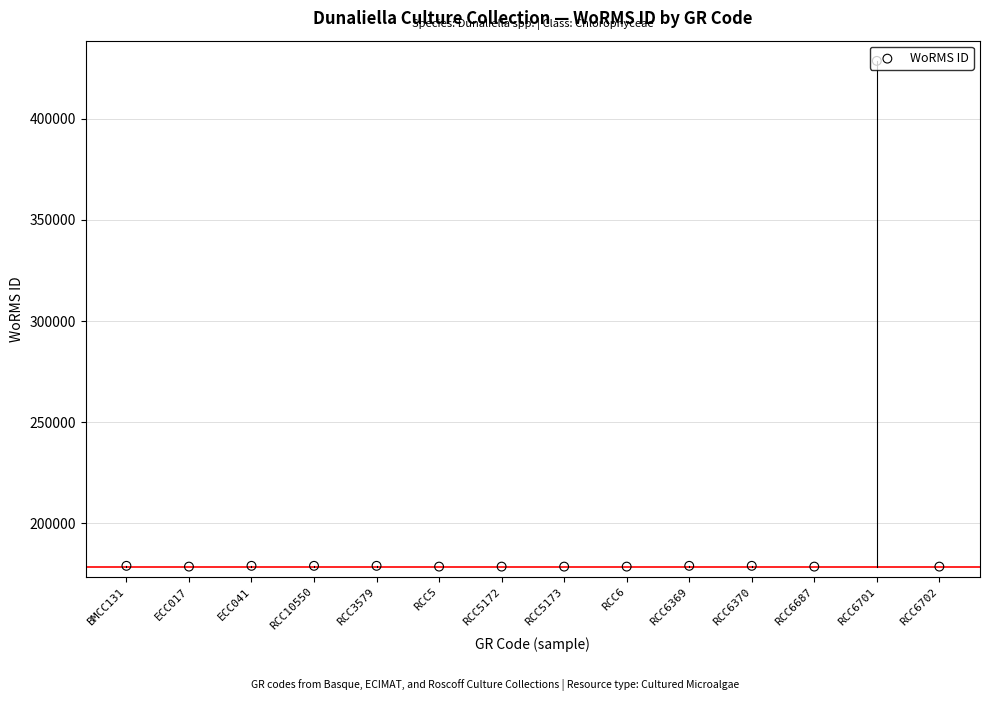

Between RCC6702 and RCC3579, which is larger?

RCC3579